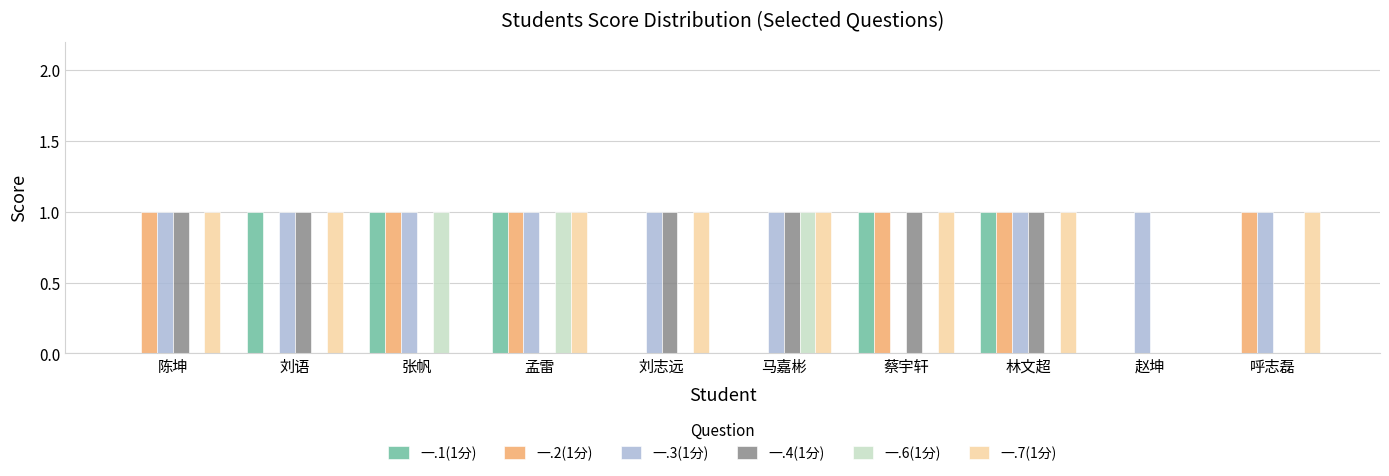

Is it true that 一.6(1分) equals 0 at 蔡宇轩?

True